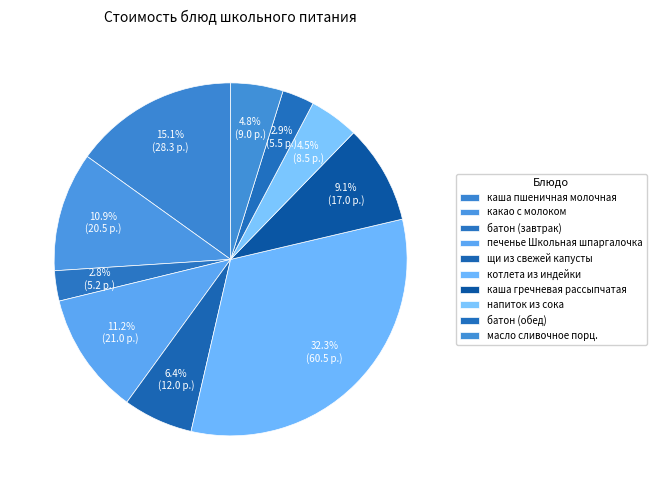

To the nearest percent, what is the difference between the каша пшеничная молочная and каша гречневая рассыпчатая slice percentages?

6%